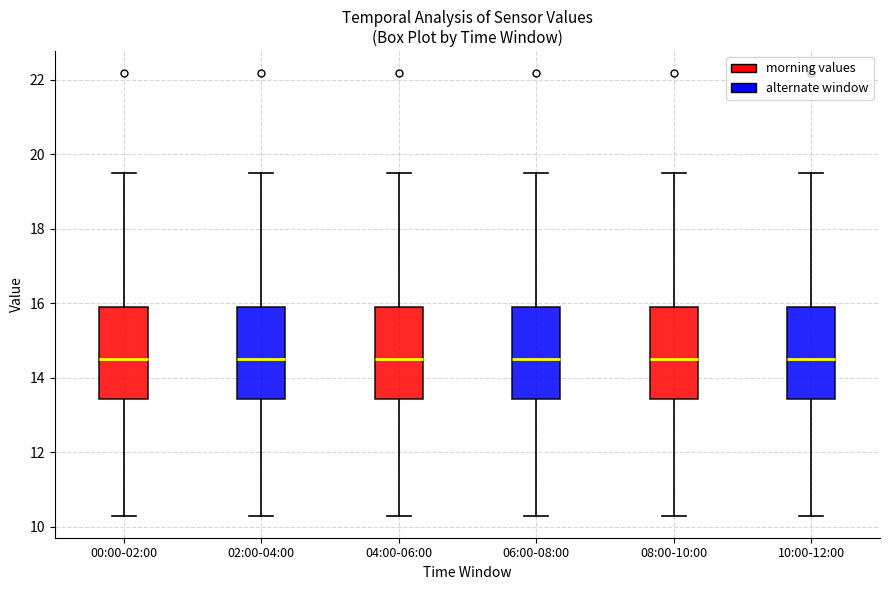

Reading left to right, transcribe this box plot: for each box, give where its median line is, the range the box spans, and where its two whiskers end, as read against the y-axis. The values are not printed on the chart, so give them approximately, as read against the axis.

00:00-02:00: median 14.6, box 13.4 to 16.0, whiskers 10.4 to 19.6
02:00-04:00: median 14.6, box 13.4 to 16.0, whiskers 10.4 to 19.6
04:00-06:00: median 14.6, box 13.4 to 16.0, whiskers 10.4 to 19.6
06:00-08:00: median 14.6, box 13.4 to 16.0, whiskers 10.4 to 19.6
08:00-10:00: median 14.6, box 13.4 to 16.0, whiskers 10.4 to 19.6
10:00-12:00: median 14.6, box 13.4 to 16.0, whiskers 10.4 to 19.6